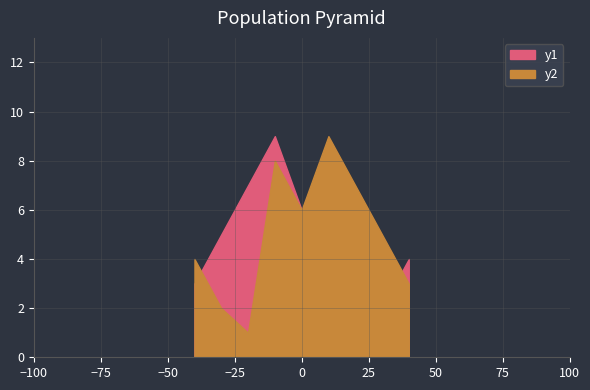

How many lines are shown in the chart?

2